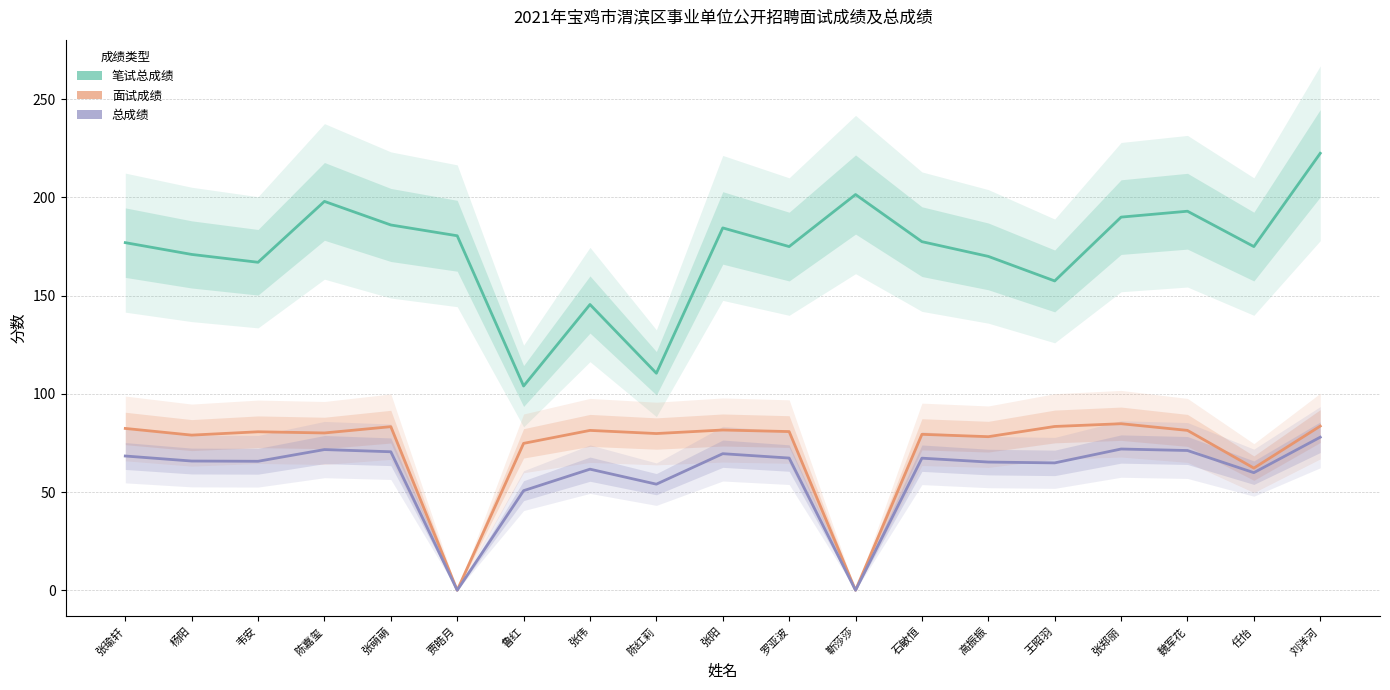

What position from the left is 陈红莉?

9